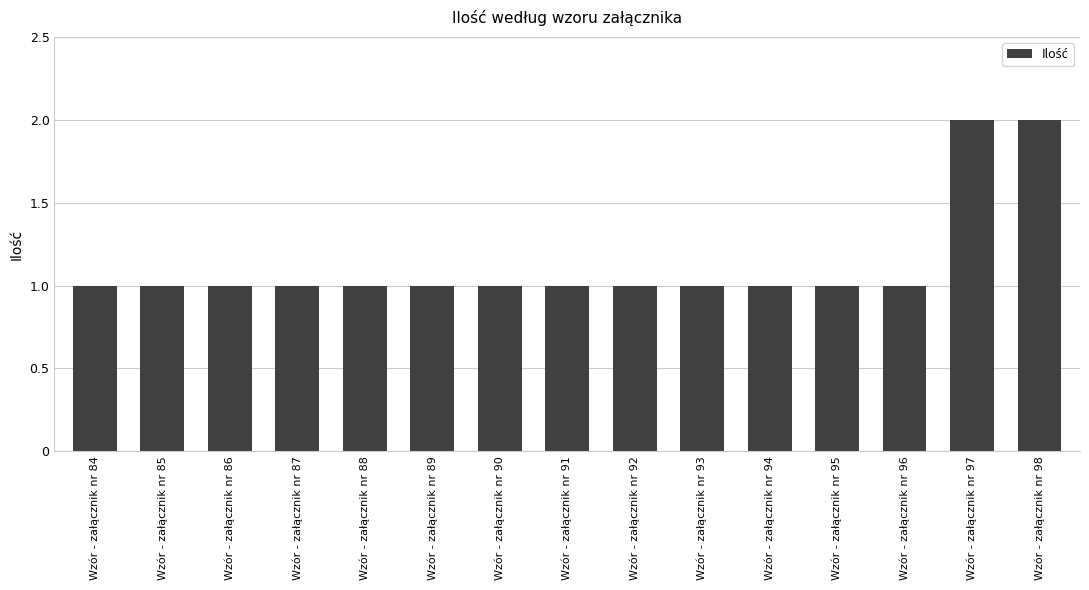

What is the sum of all values?

17